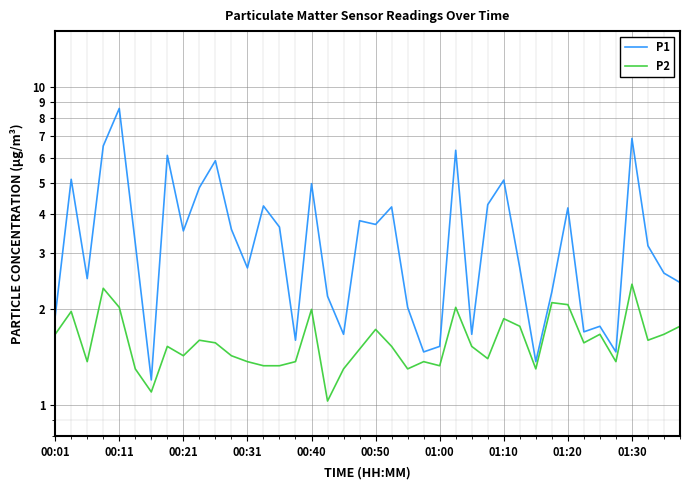

What are all the series names shown in the legend?

P1, P2